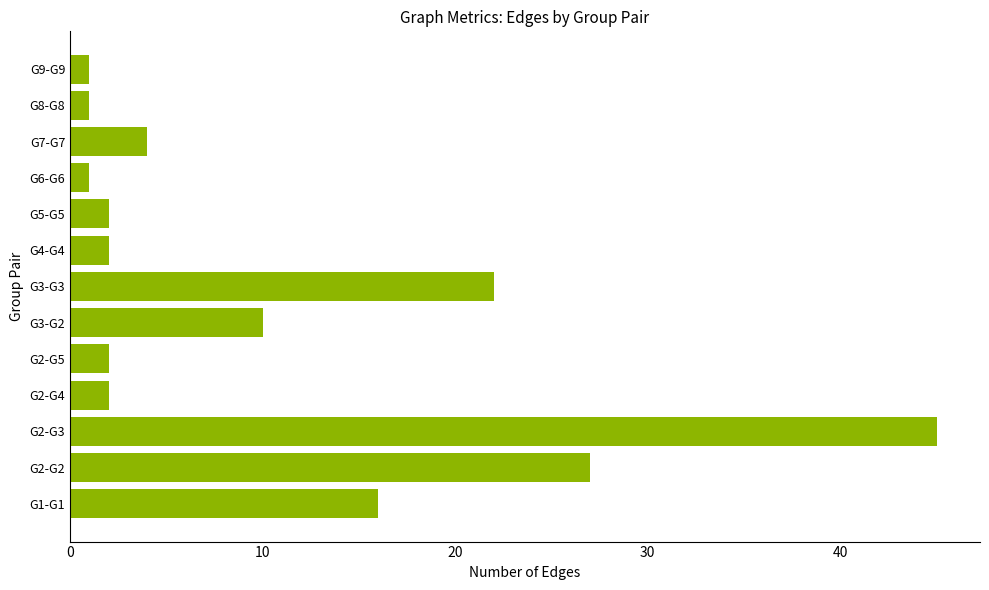

At which label is the value closest to 23?

G3-G3